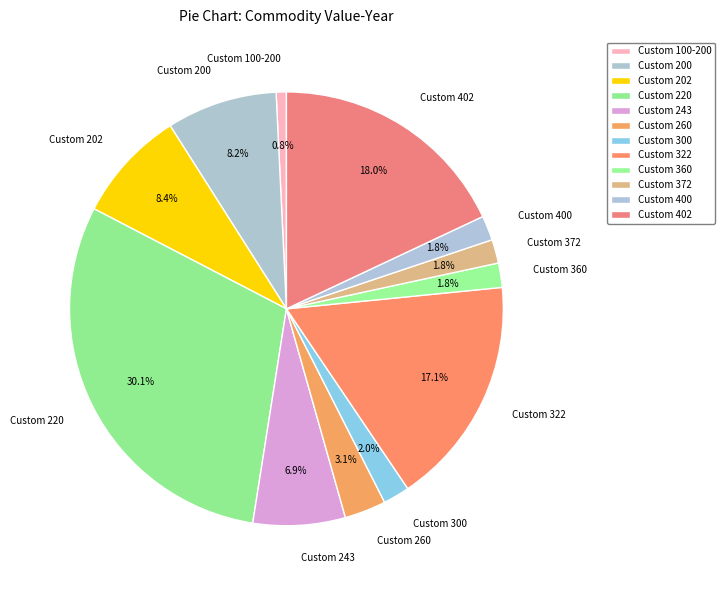

The Custom 100-200 slice represents 11% of the pie. True or false?

False